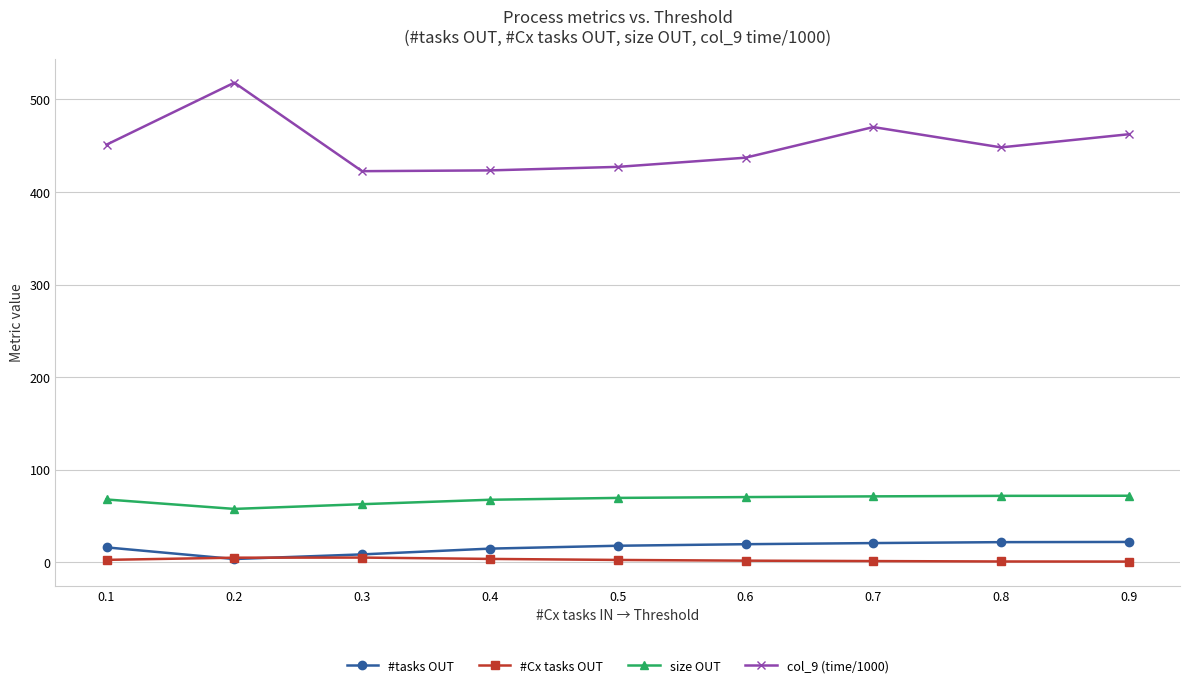

List the series in order of their peak value, lowest first.

#Cx tasks OUT, #tasks OUT, size OUT, col_9 (time/1000)